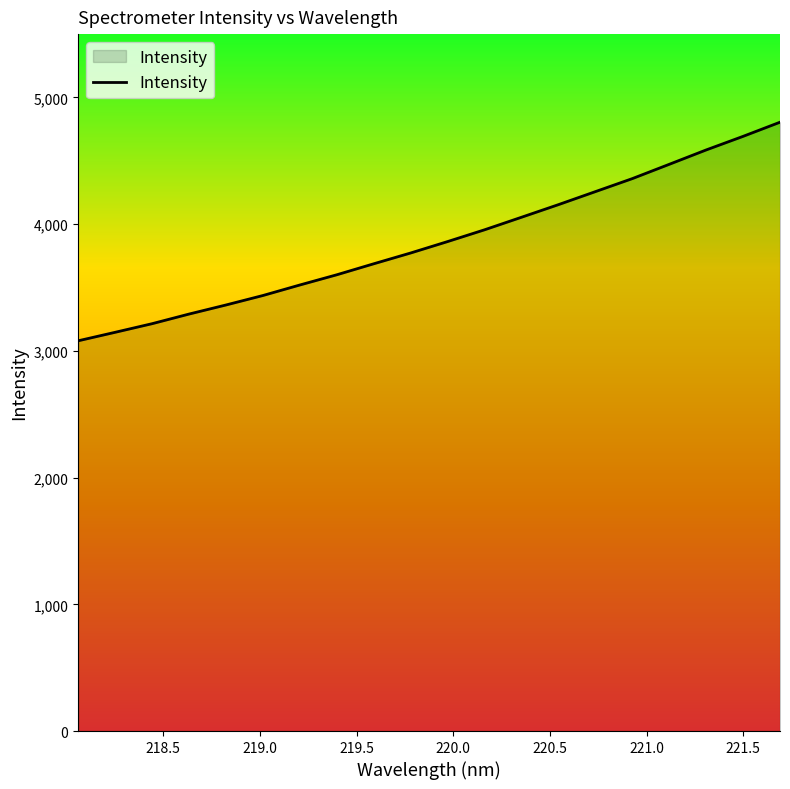

What is the smallest value displayed?

3079.7